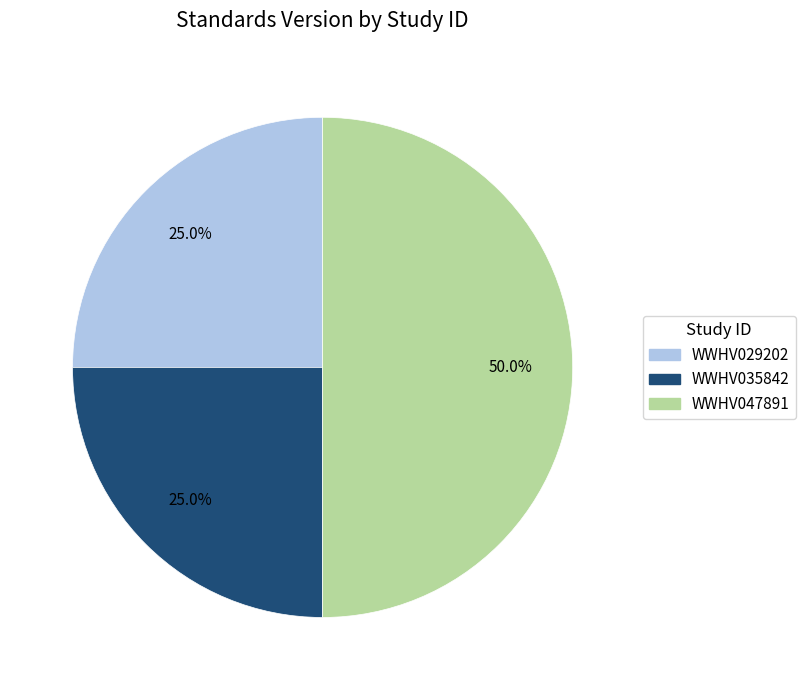

What is the ratio of the value at WWHV047891 to the value at WWHV029202?

2.0